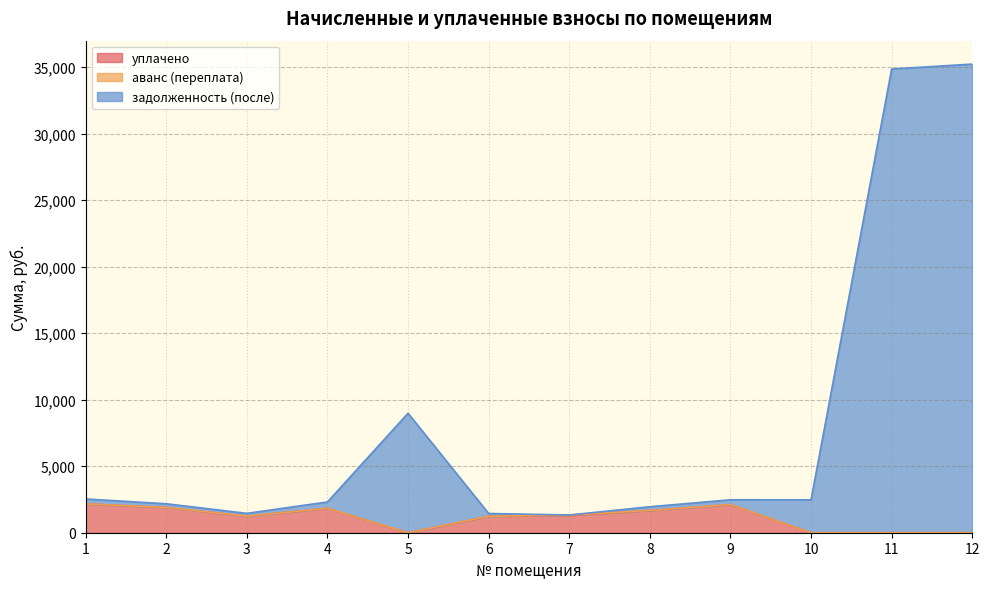

What is the total value across all series at 5?

8980.9